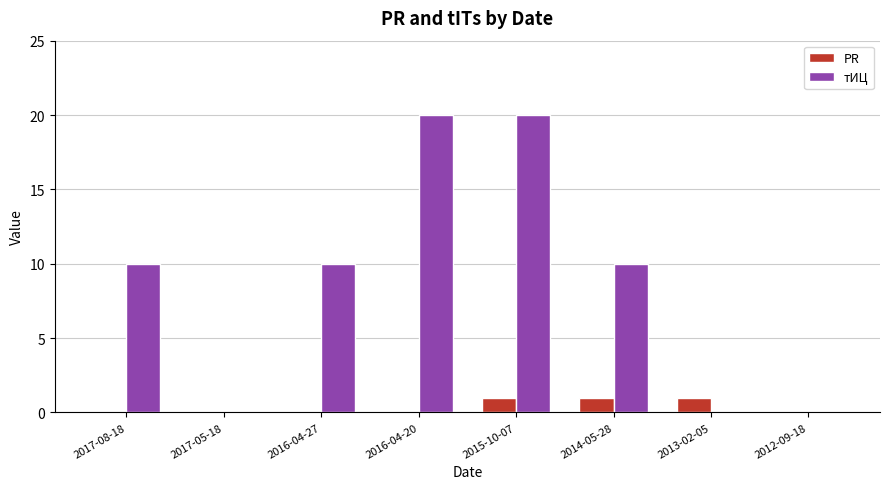

What is the total value across all series at 2016-04-20?

20